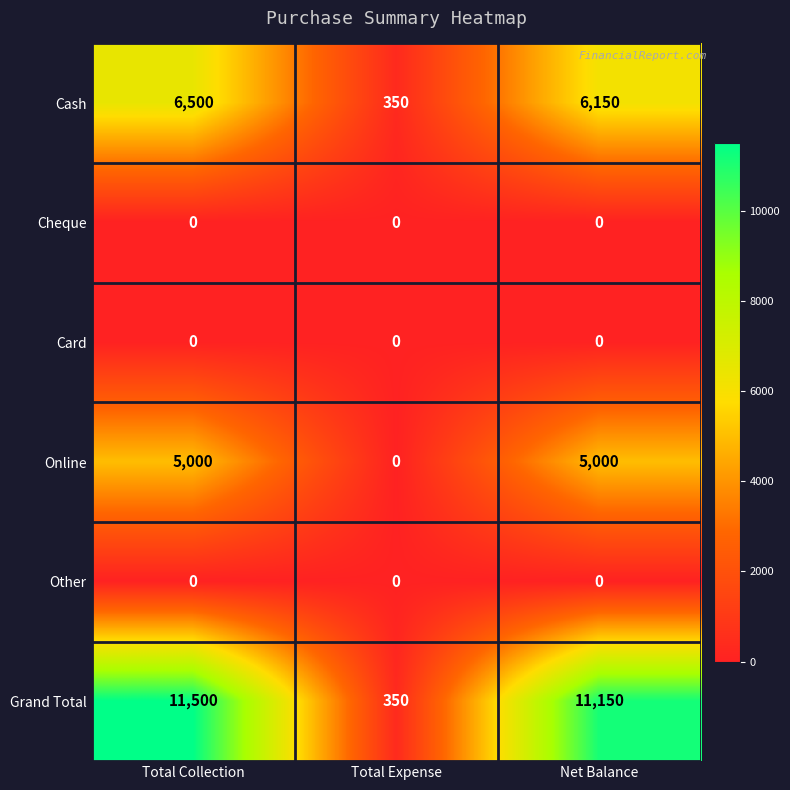

The value of Grand Total at Total Collection is 11500. True or false?

True